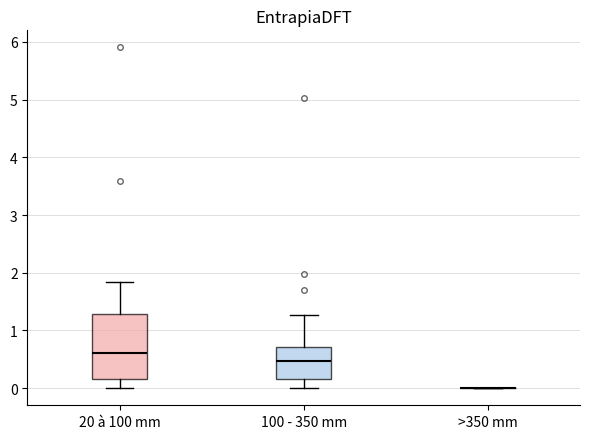

Reading left to right, transcribe this box plot: for each box, give where its median line is, the range the box spans, and where its two whiskers end, as read against the y-axis. The values are not printed on the chart, so give them approximately, as read against the axis.

20 à 100 mm: median 0.6, box 0.2 to 1.3, whiskers 0.0 to 1.8
100 - 350 mm: median 0.5, box 0.2 to 0.7, whiskers 0.0 to 1.3
>350 mm: box collapsed to a line at 0.0, whiskers 0.0 to 0.0